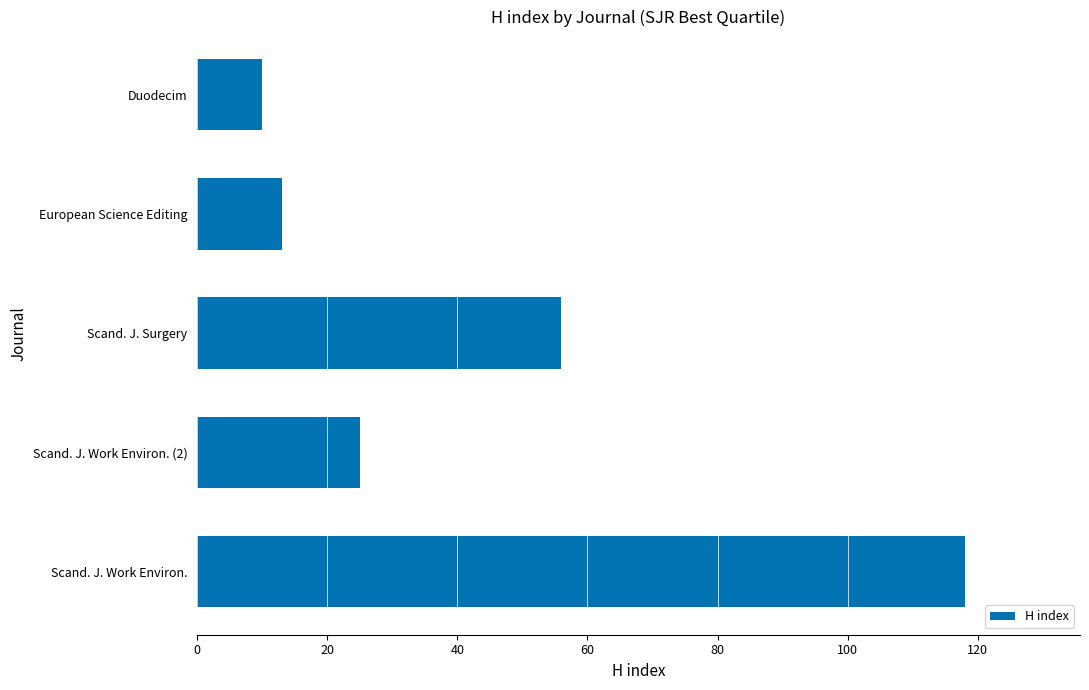

What is the difference between the maximum and second lowest values?

105